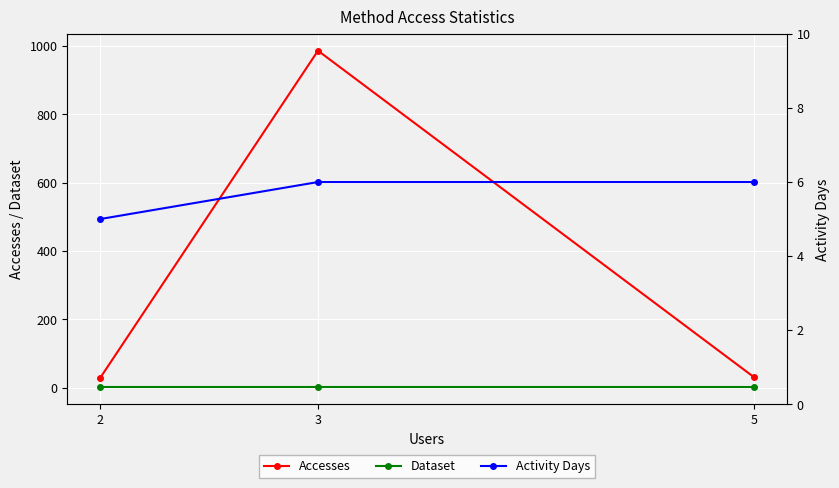

What is the difference between the second highest and minimum values in the Accesses series?

3